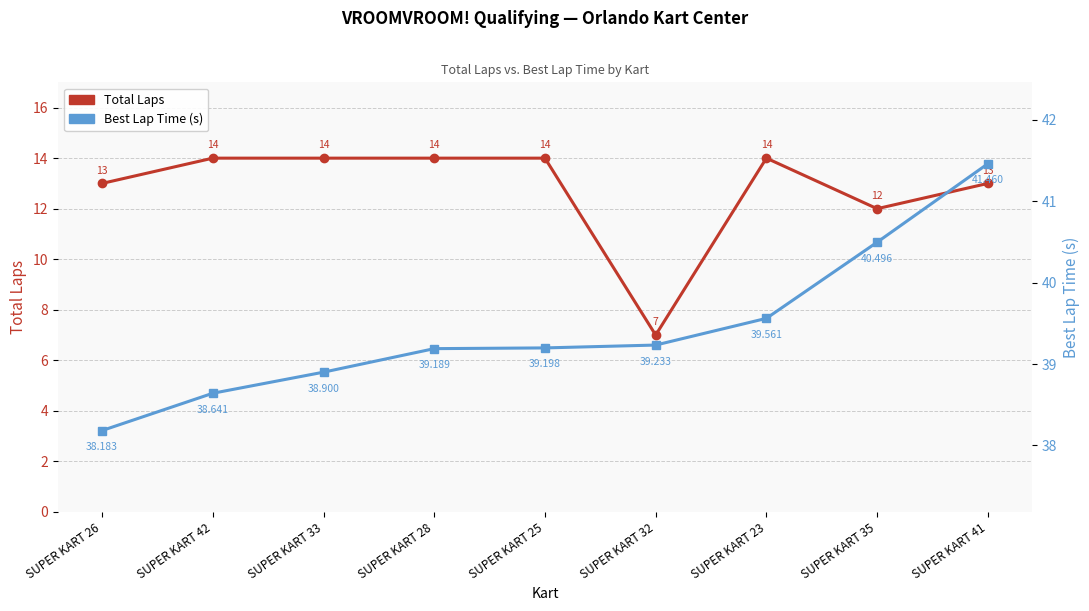

Which series has the largest total across all categories?

Best Lap Time (s)